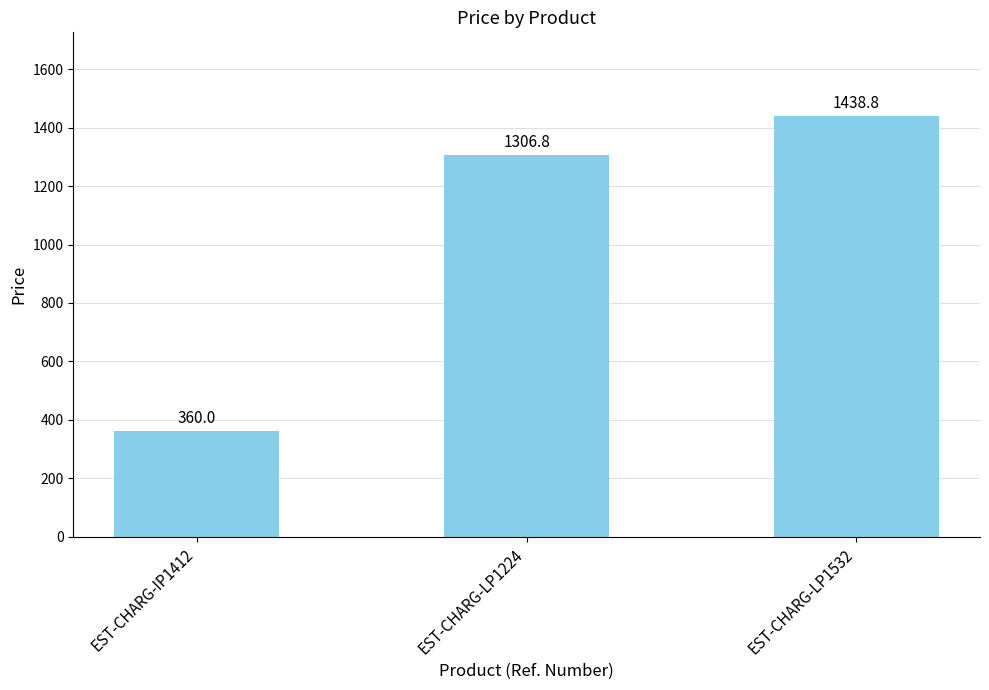

What value does the data have at EST-CHARG-IP1412?

360.0